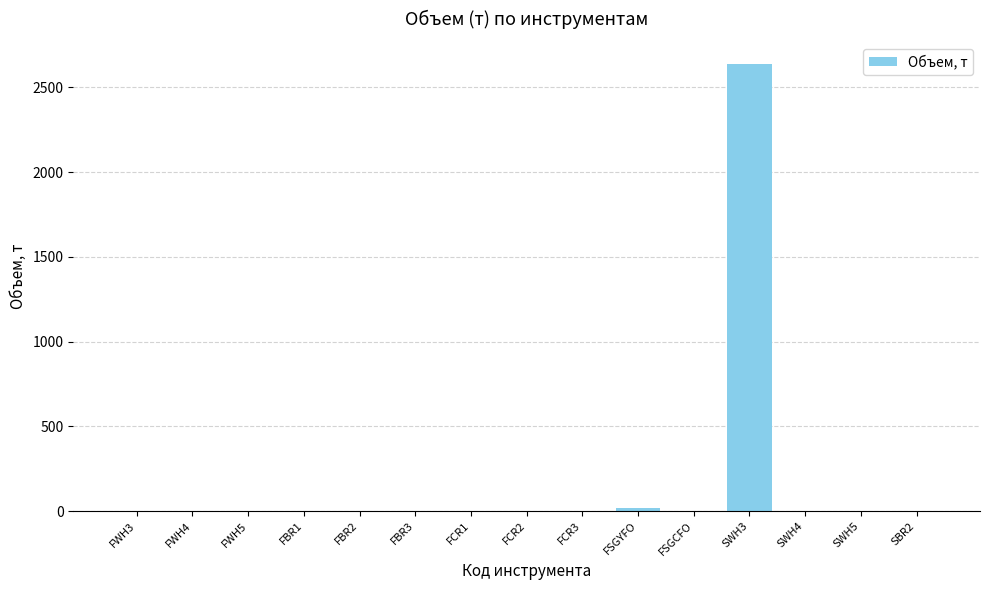

What is the greatest value displayed?

2636.6